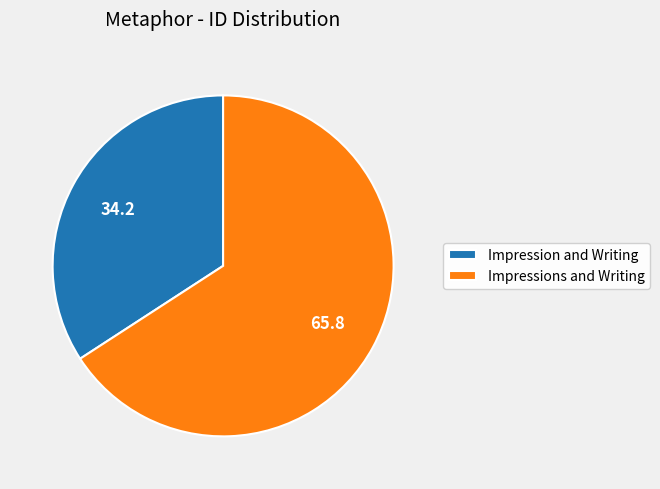

Which category has the biggest portion of the pie?

Impressions and Writing